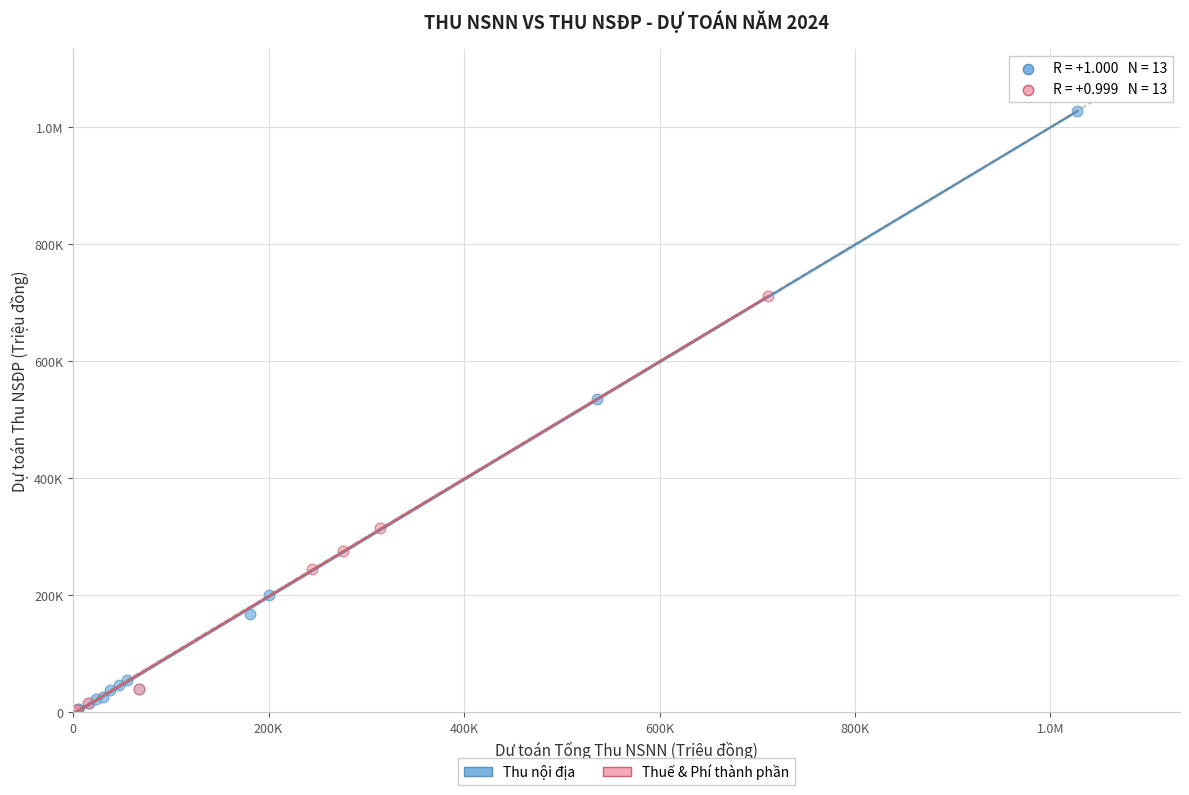

What are all the series names shown in the legend?

Thu nội địa, Thuế & Phí thành phần